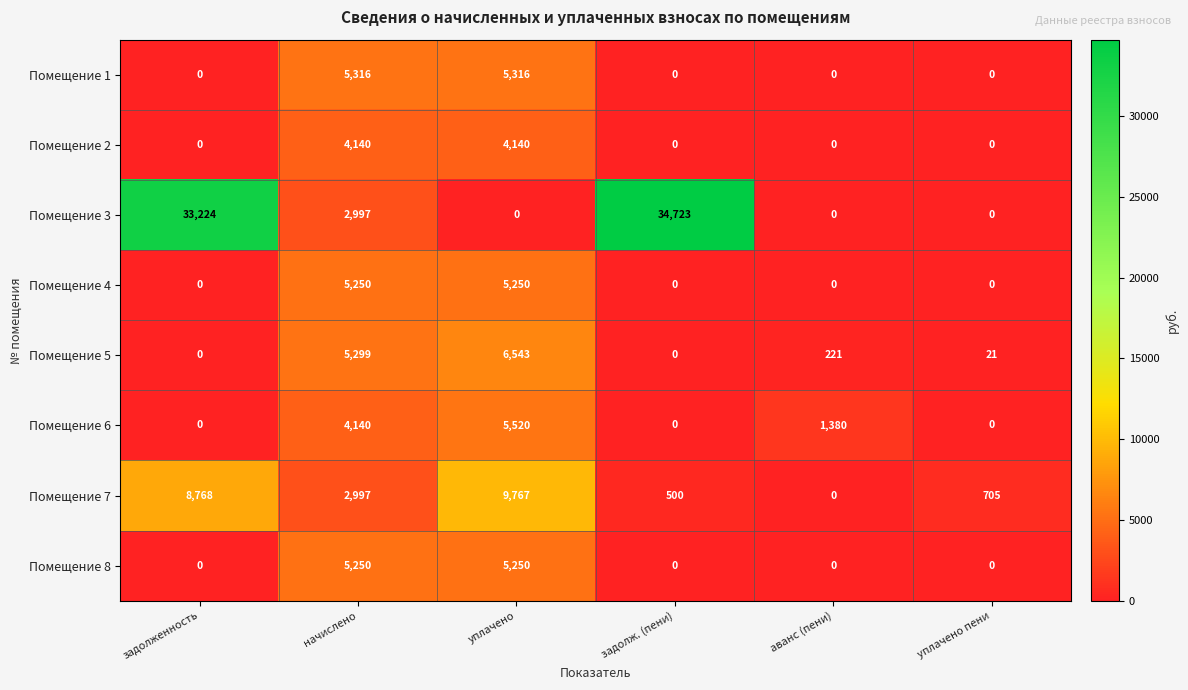

Is it true that Помещение 4 equals 2787 at уплачено пени?

False